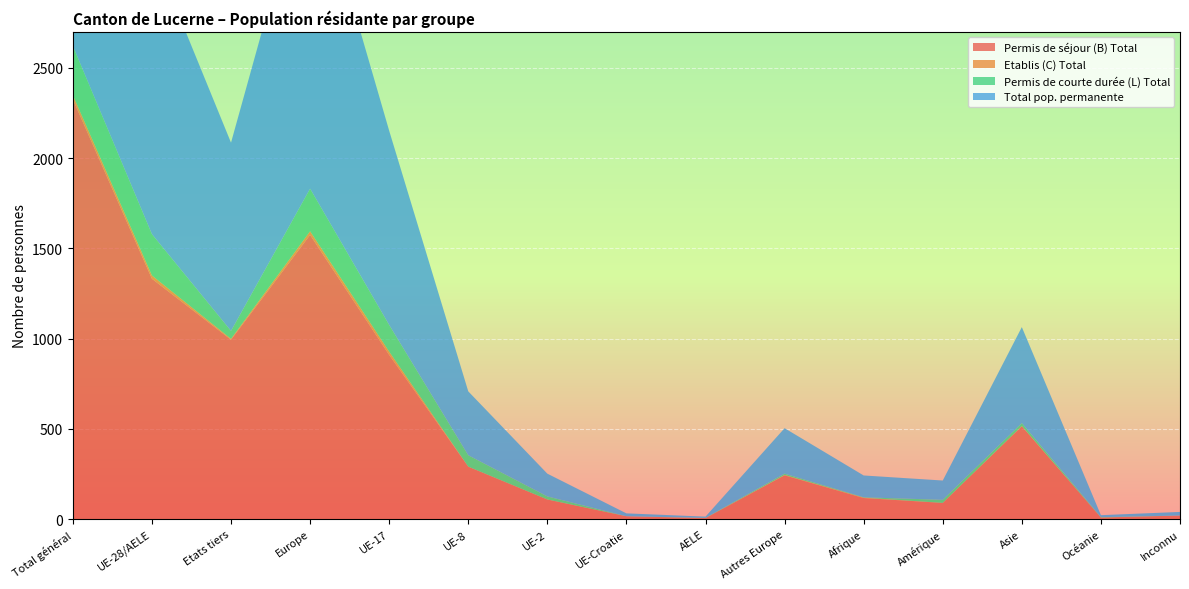

Reading left to right, transcribe all the data shown in this chart.

Permis de séjour (B) Total: Total général=2326	UE-28/AELE=1332	Etats tiers=994	Europe=1575	UE-17=910	UE-8=291	UE-2=109	UE-Croatie=16	AELE=6	Autres Europe=243	Afrique=117	Amérique=90	Asie=515	Océanie=9	Inconnu=20
Etablis (C) Total: Total général=23	UE-28/AELE=18	Etats tiers=5	Europe=20	UE-17=18	UE-8=0	UE-2=0	UE-Croatie=0	AELE=0	Autres Europe=2	Afrique=2	Amérique=0	Asie=1	Océanie=0	Inconnu=0
Permis de courte durée (L) Total: Total général=273	UE-28/AELE=229	Etats tiers=44	Europe=236	UE-17=148	UE-8=63	UE-2=17	UE-Croatie=0	AELE=1	Autres Europe=7	Afrique=2	Amérique=17	Asie=16	Océanie=2	Inconnu=0
Total pop. permanente: Total général=2622	UE-28/AELE=1579	Etats tiers=1043	Europe=1831	UE-17=1076	UE-8=354	UE-2=126	UE-Croatie=16	AELE=7	Autres Europe=252	Afrique=121	Amérique=107	Asie=532	Océanie=11	Inconnu=20